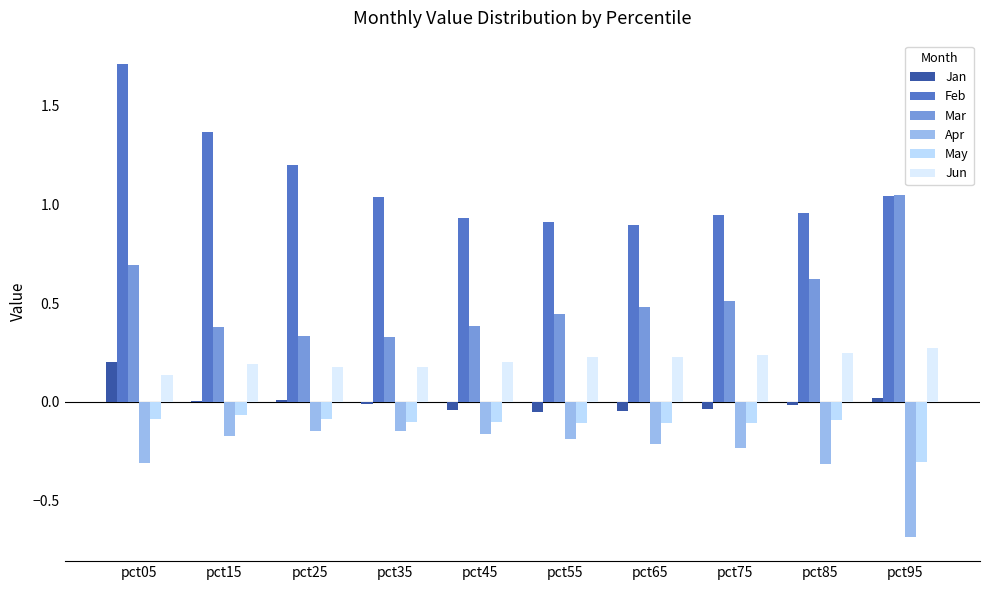

How many series are shown in this chart?

6